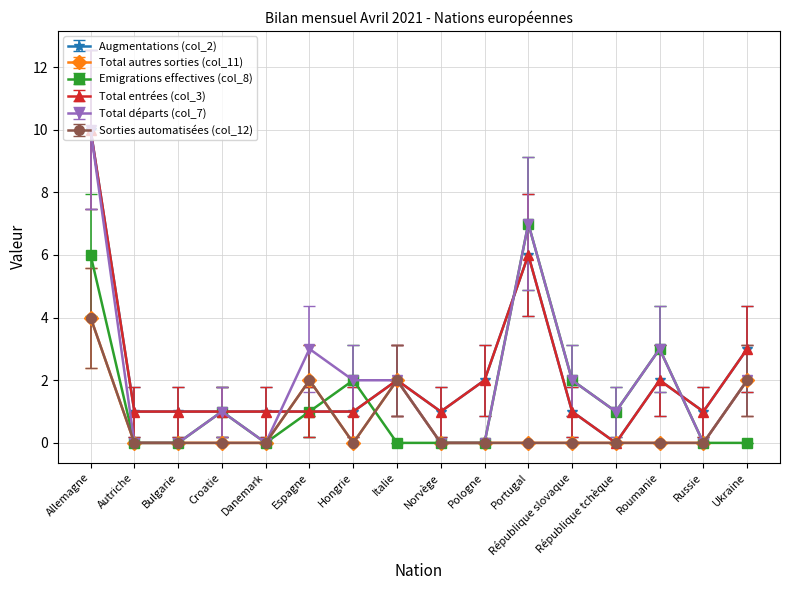

The Sorties automatisées (col_12) series shows 3 at Norvège. True or false?

False